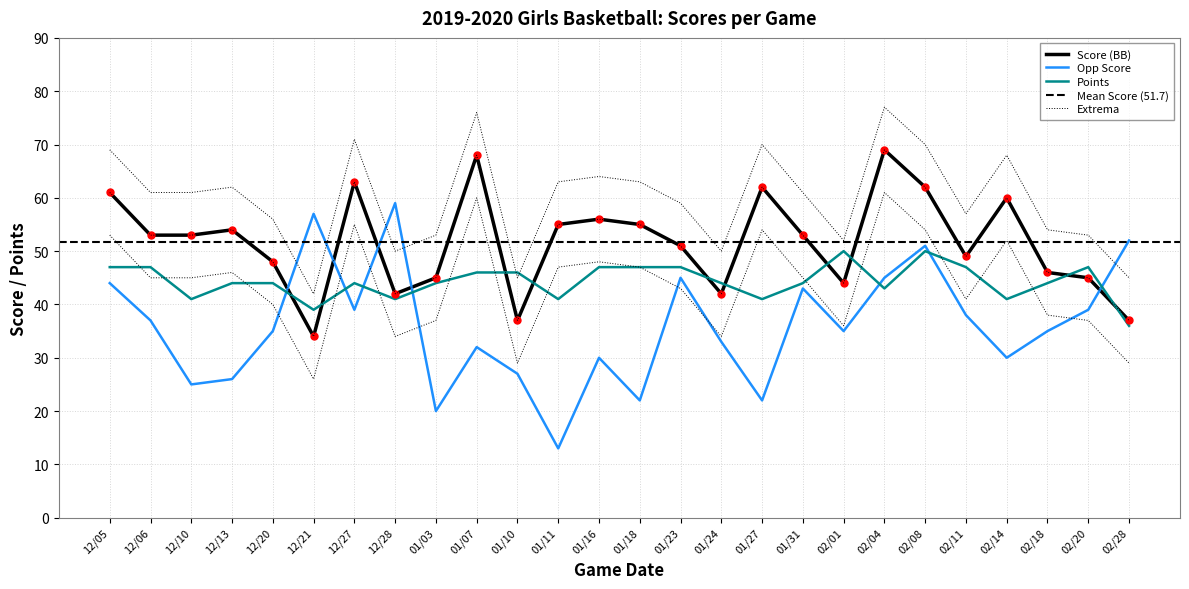

Rank the series by their average value, from lowest to highest.

Opp Score, Points, Score (BB)